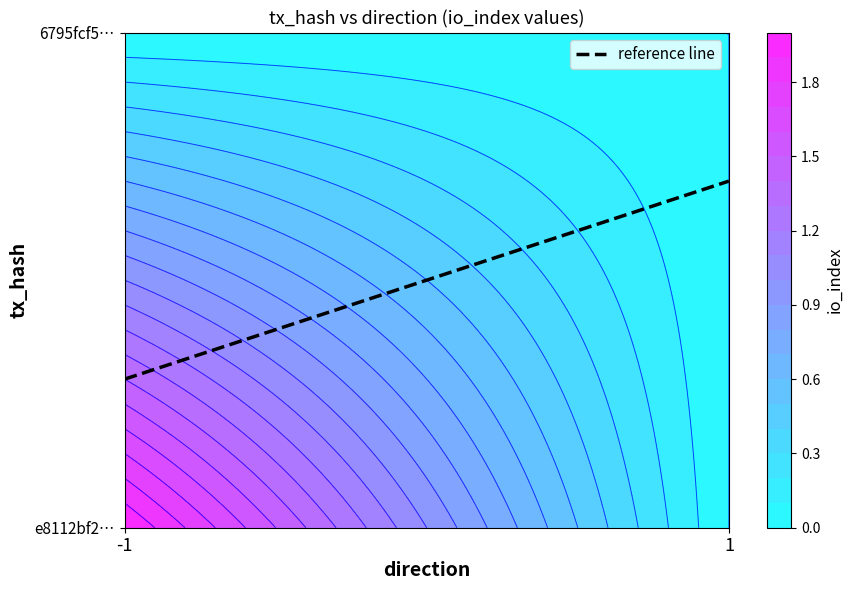

Count the values in the range 0 to 1.

2